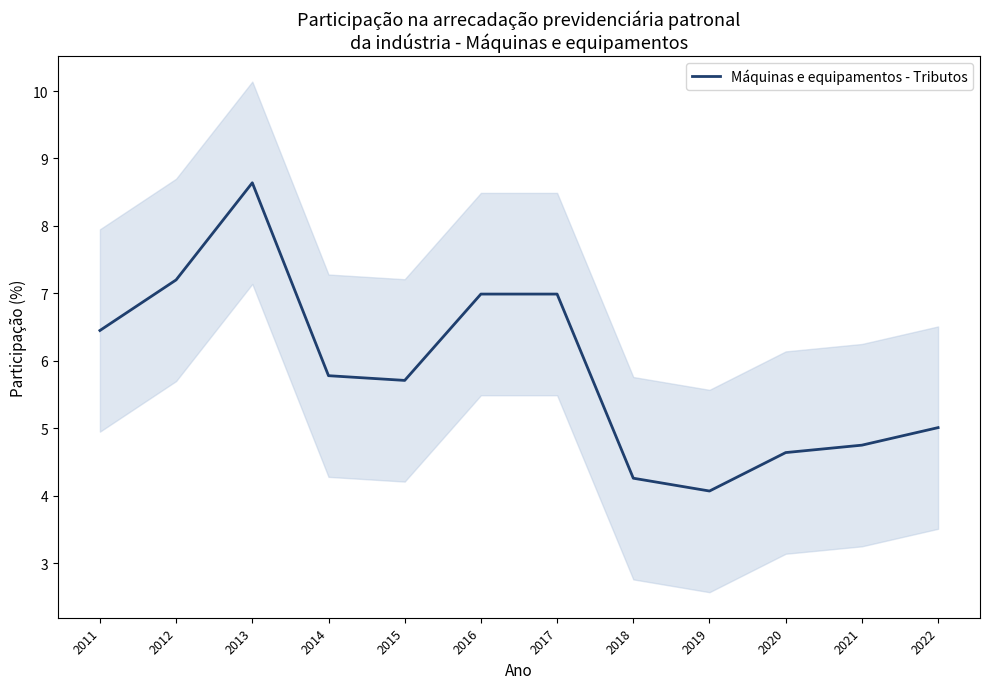

What is the maximum value shown in the chart?

8.6